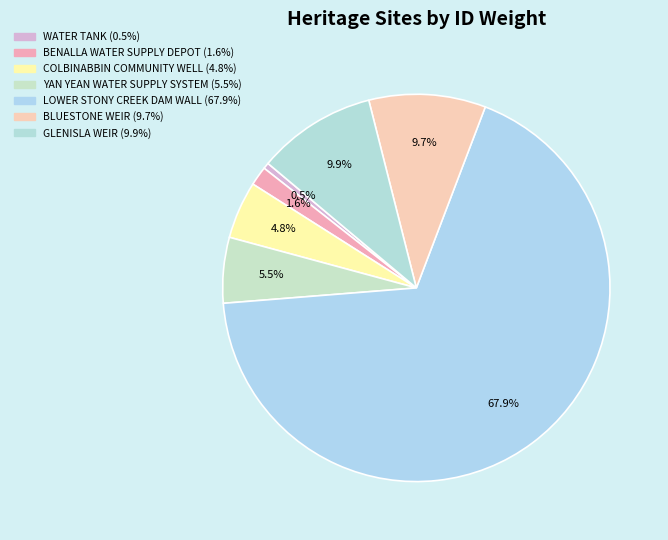

Approximately how many times larger is the value at BLUESTONE WEIR compared to LOWER STONY CREEK DAM WALL?

0.1